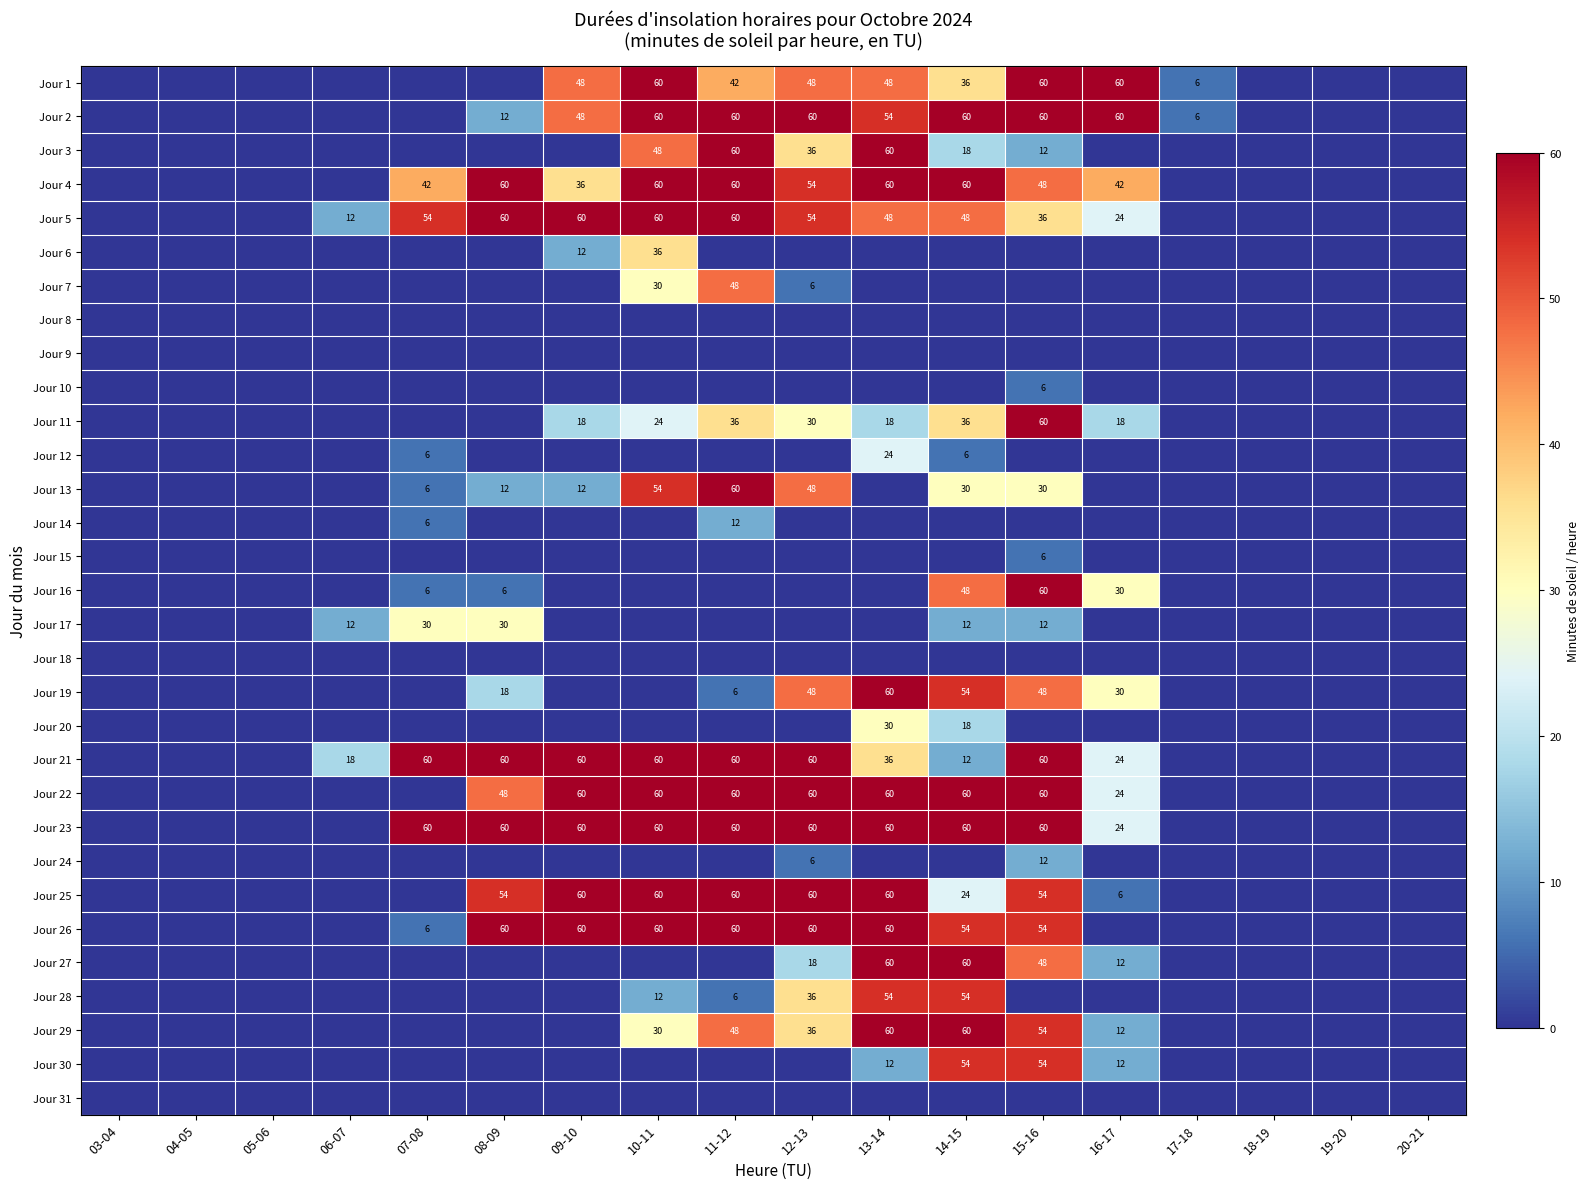

The Jour 11 series shows 26 at 09-10. True or false?

False